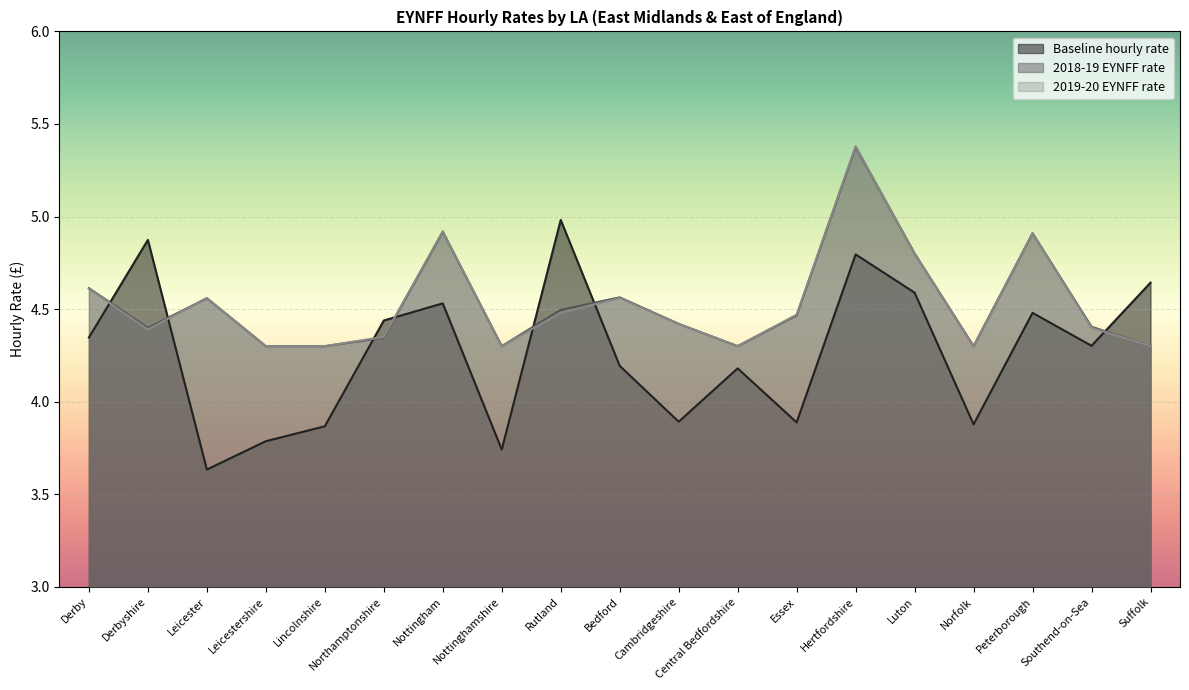

True or false: Baseline hourly rate has a value of 4.3 at Southend-on-Sea.

True